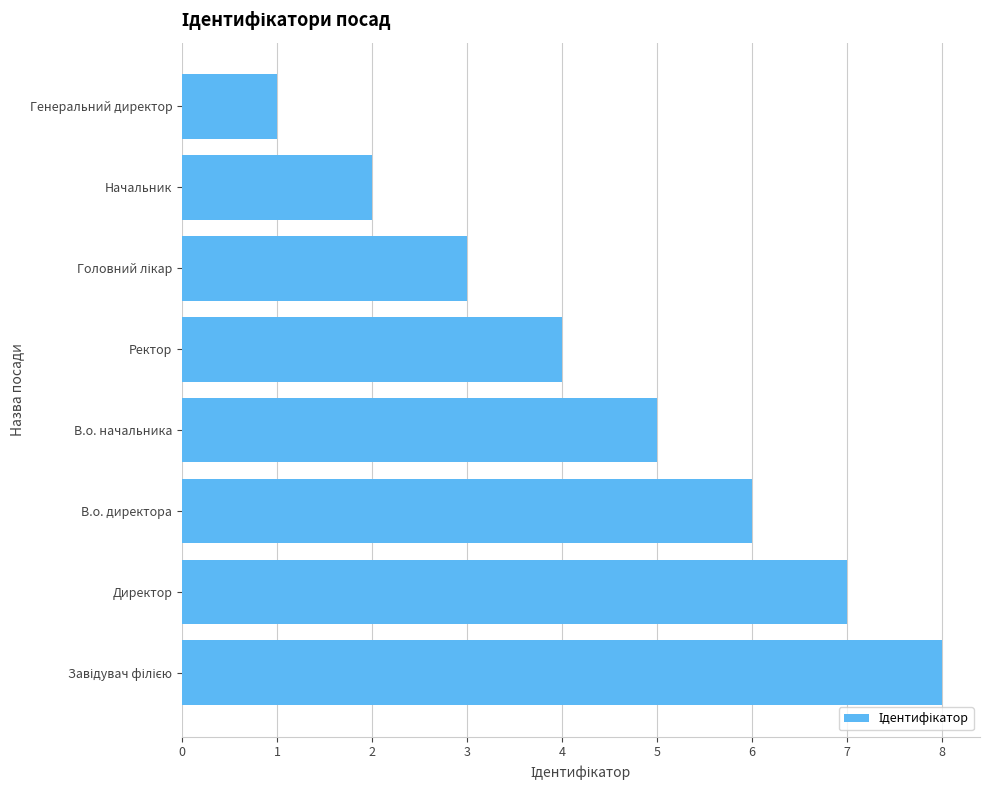

What is the difference between the maximum and minimum values?

7